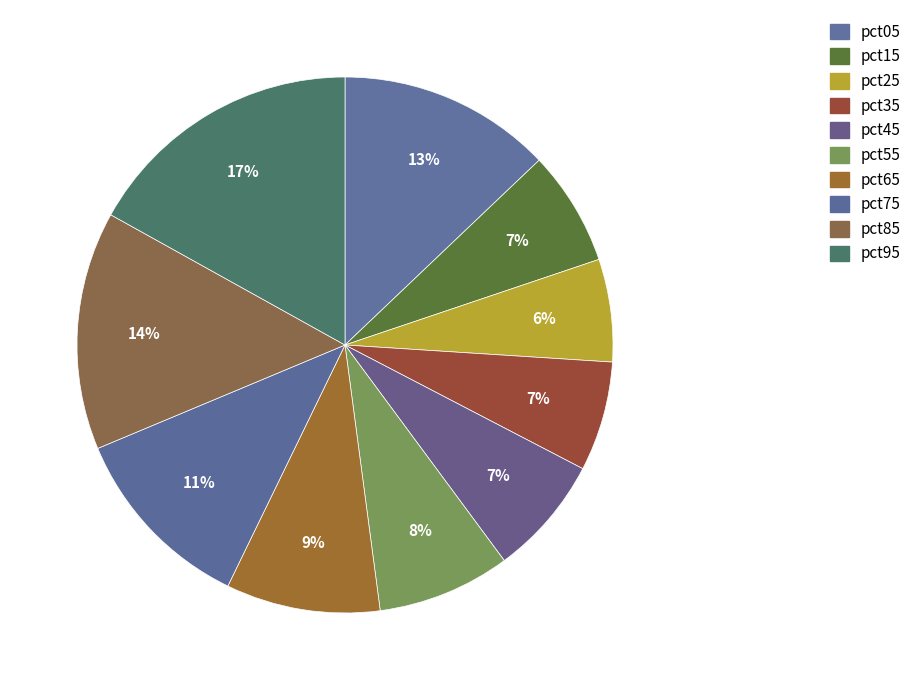

Is there a majority slice in this chart?

No